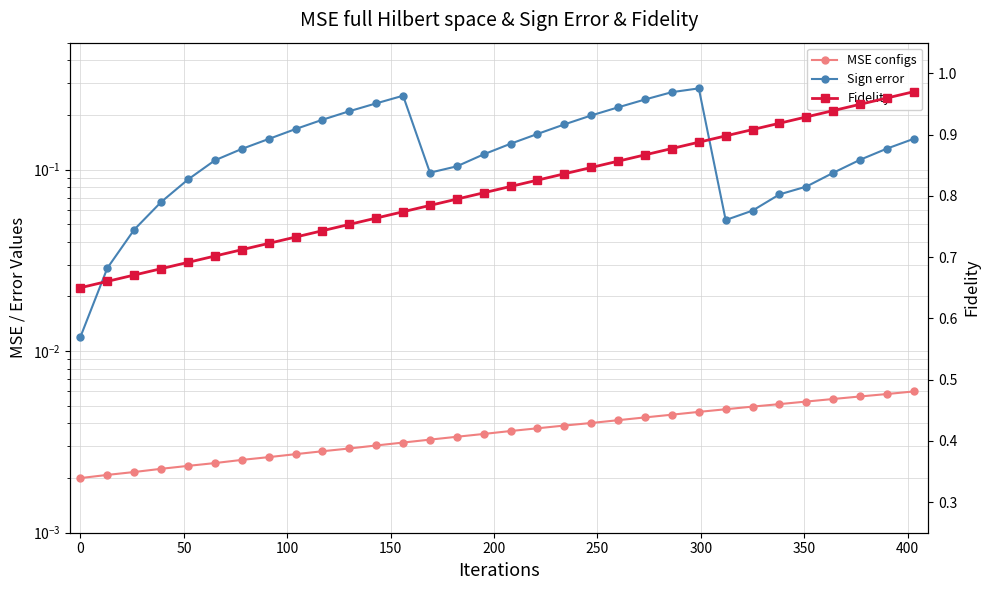

True or false: MSE configs has more than 2 points higher than both neighbors.

False